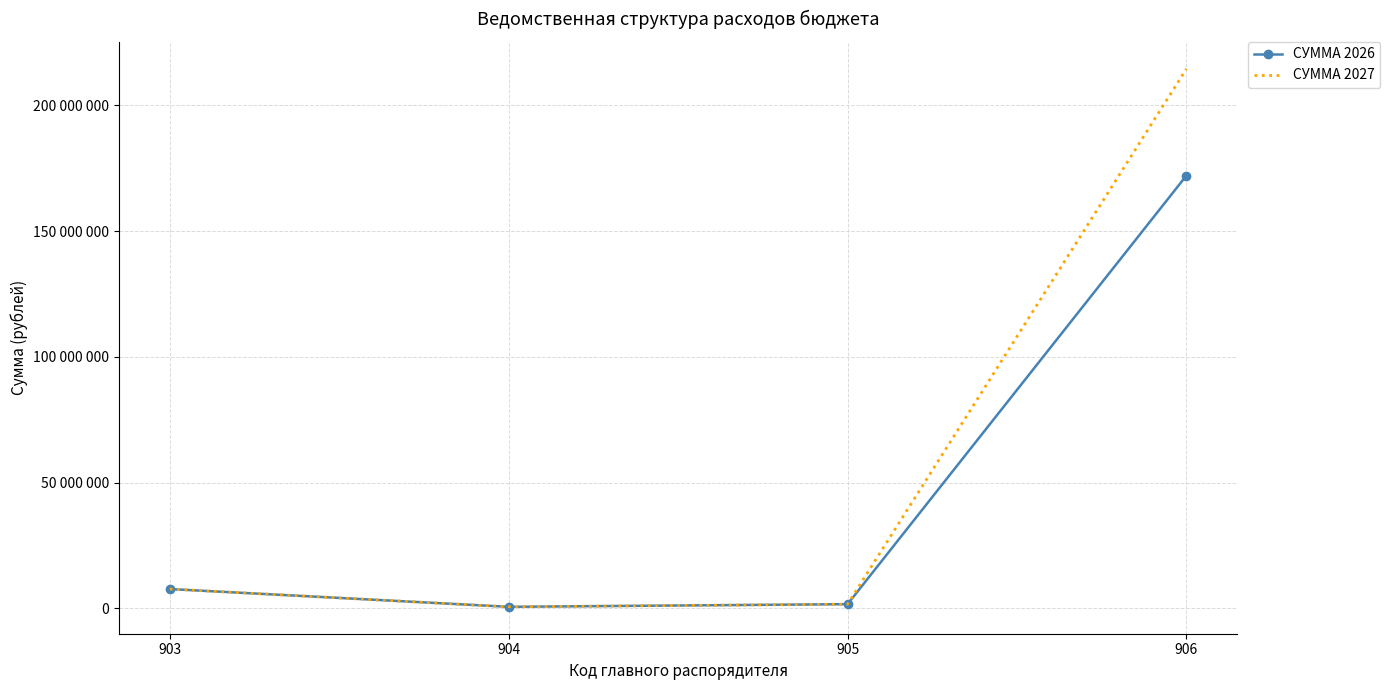

What are all the series names shown in the legend?

СУММА 2026, СУММА 2027